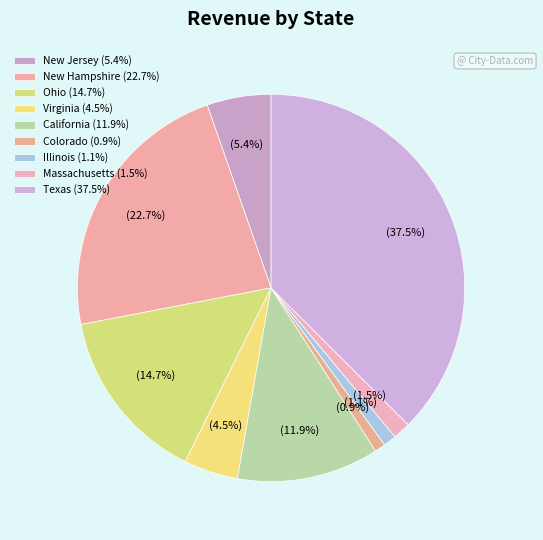

How many segments does this pie chart have?

9